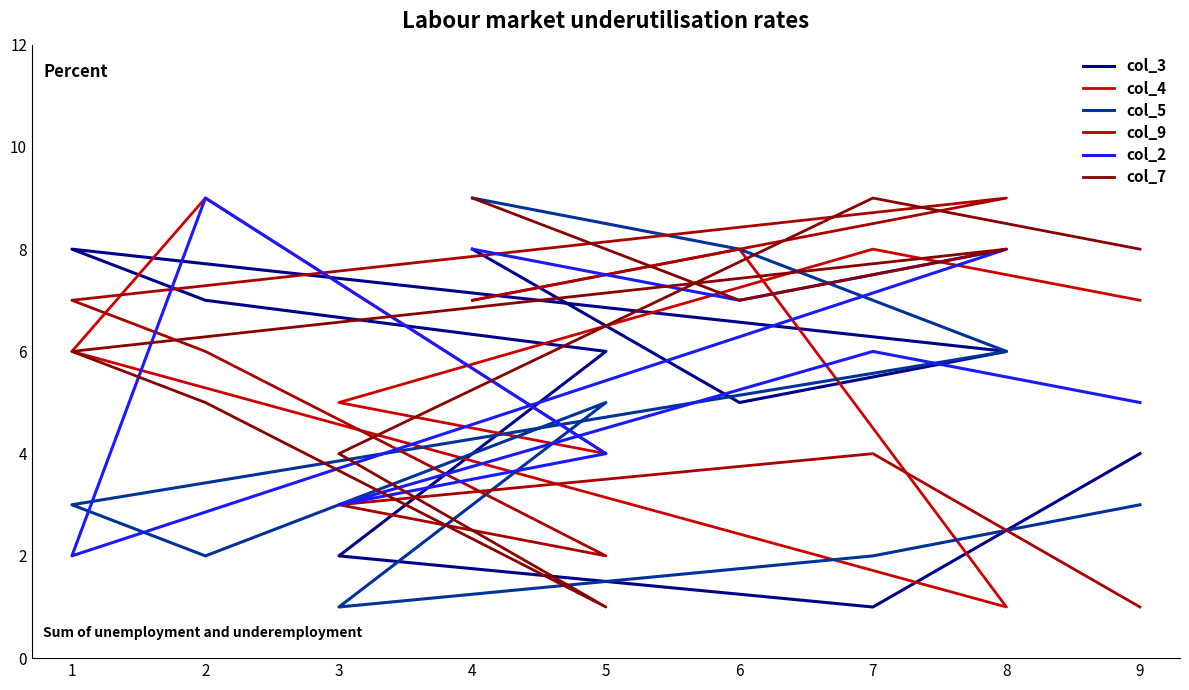

What are all the series names shown in the legend?

col_3, col_4, col_5, col_9, col_2, col_7